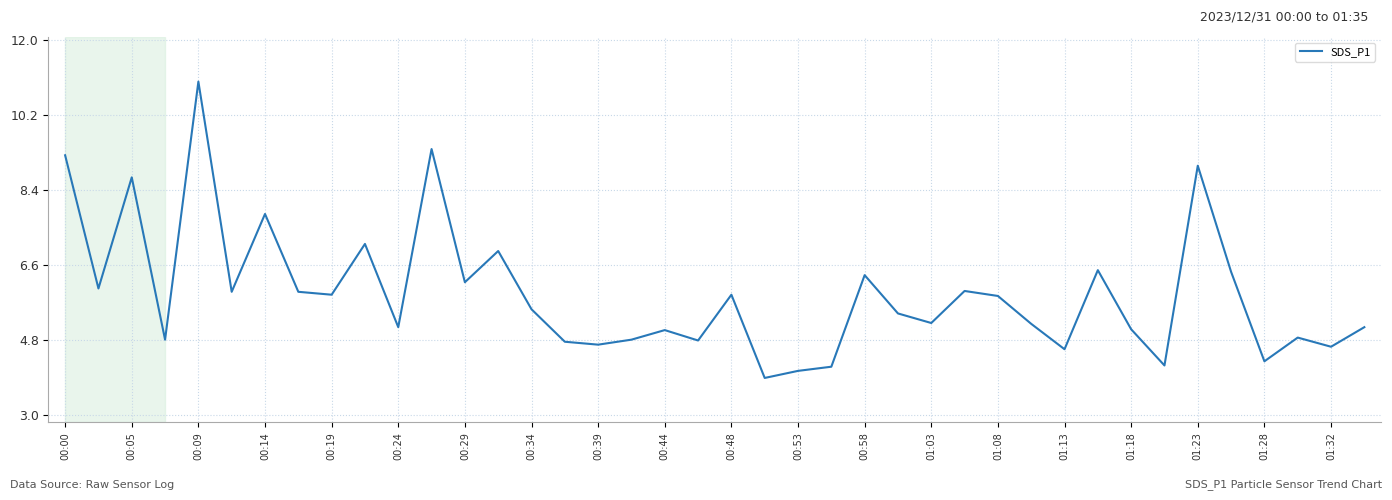

What is the smallest value displayed?

3.9